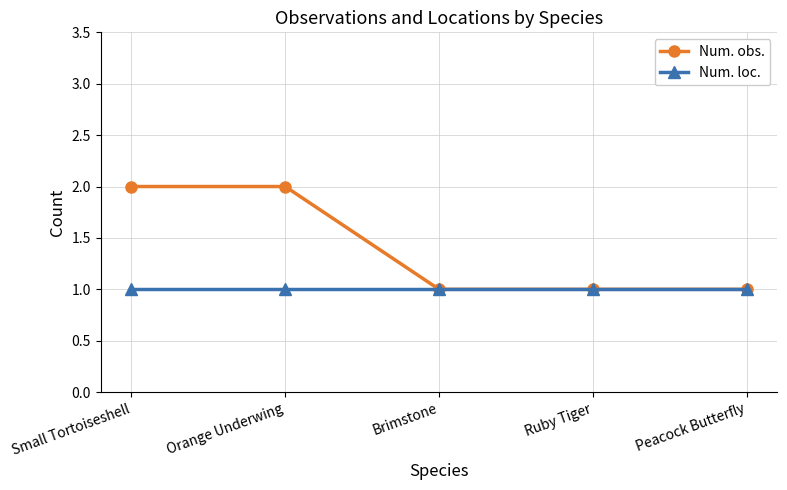

Reading right to left, extract all data points from this chart.

Num. obs.: Peacock Butterfly=1	Ruby Tiger=1	Brimstone=1	Orange Underwing=2	Small Tortoiseshell=2
Num. loc.: Peacock Butterfly=1	Ruby Tiger=1	Brimstone=1	Orange Underwing=1	Small Tortoiseshell=1